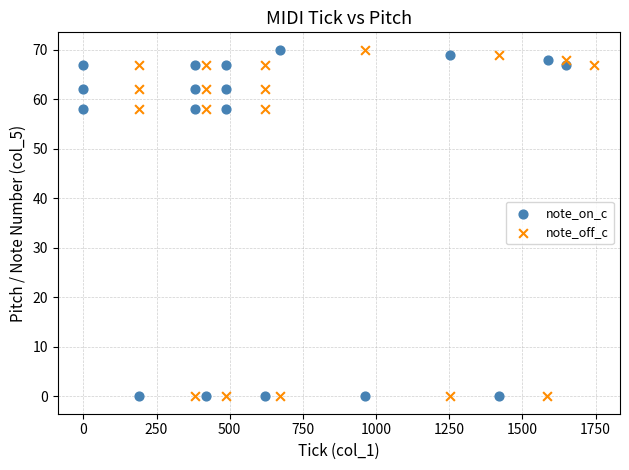

What are all the series names shown in the legend?

note_on_c, note_off_c